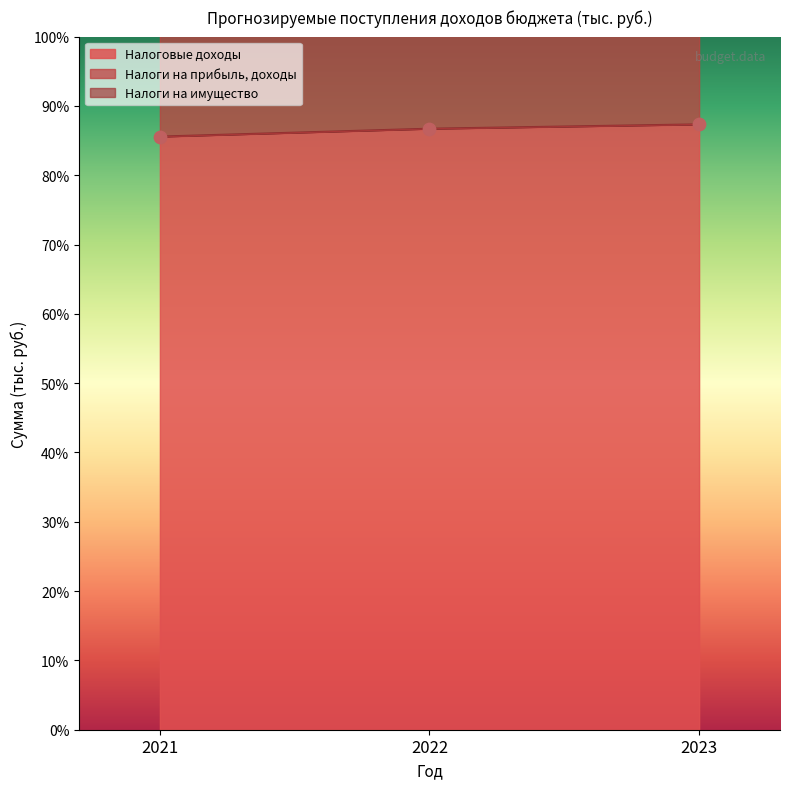

Is the value of Налоги на имущество at 2021 greater than the value of Налоговые доходы at 2022?

Yes